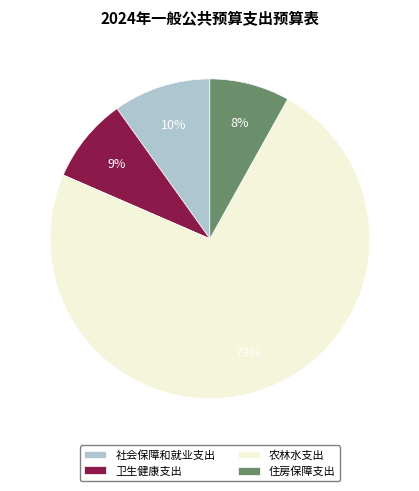

To the nearest percent, what is the difference between the largest and smallest slice percentages?

65%